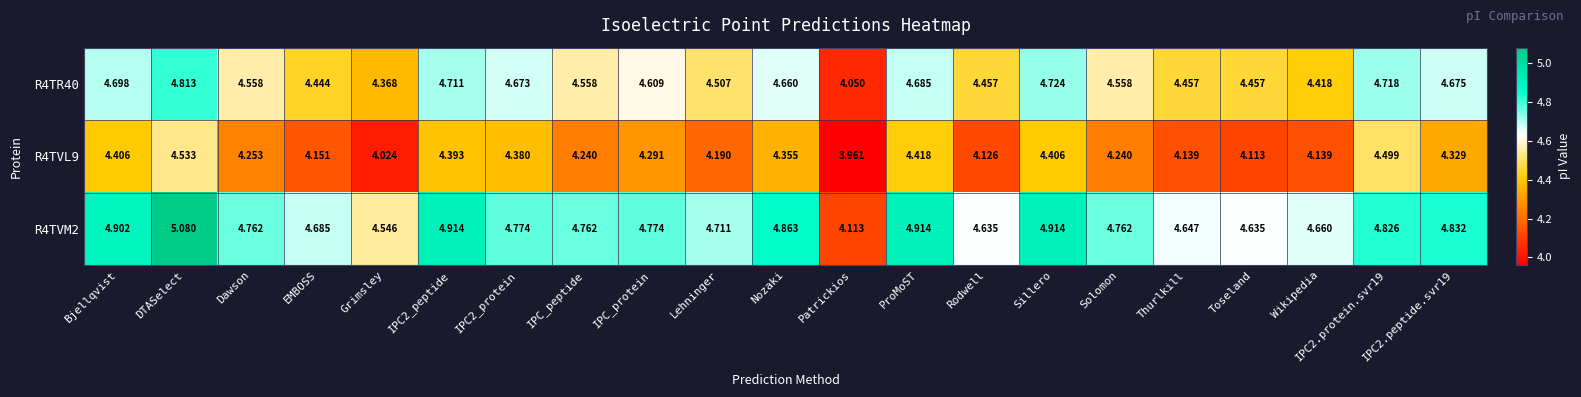

Is the value of R4TVL9 at Lehninger greater than the value of R4TVM2 at Sillero?

No